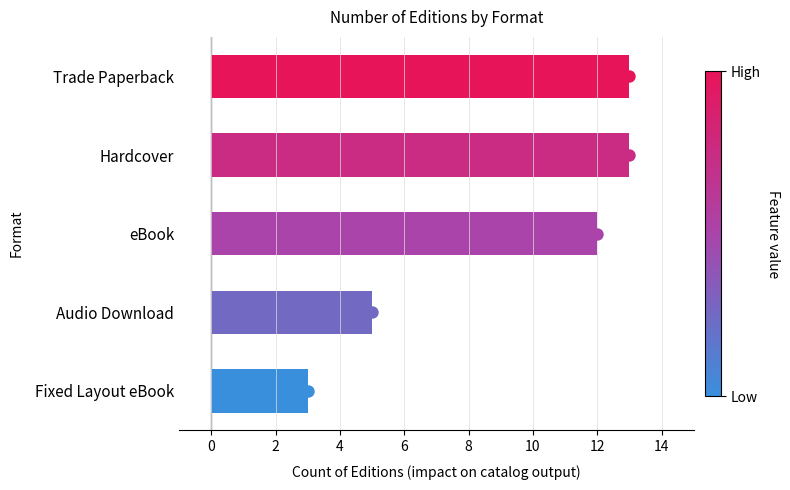

What is the change in value from Audio Download to Fixed Layout eBook?

-2